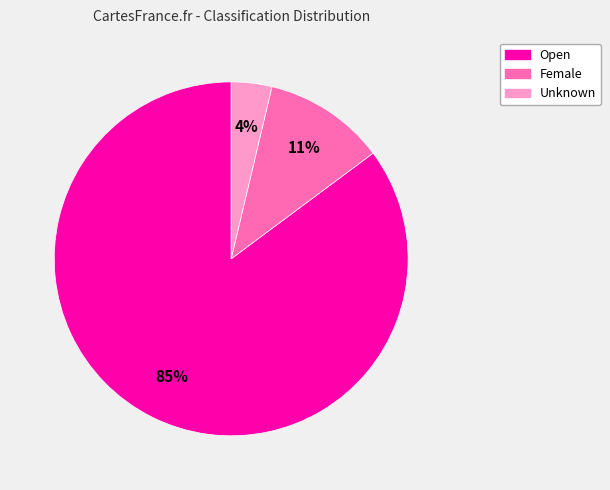

Which has a higher value, Unknown or Open?

Open